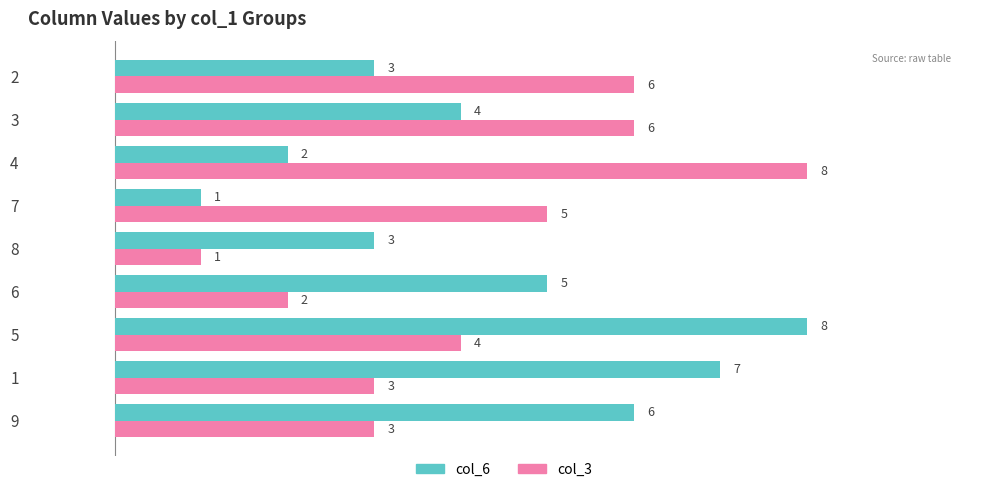

What is the sum of all col_3 values?

38